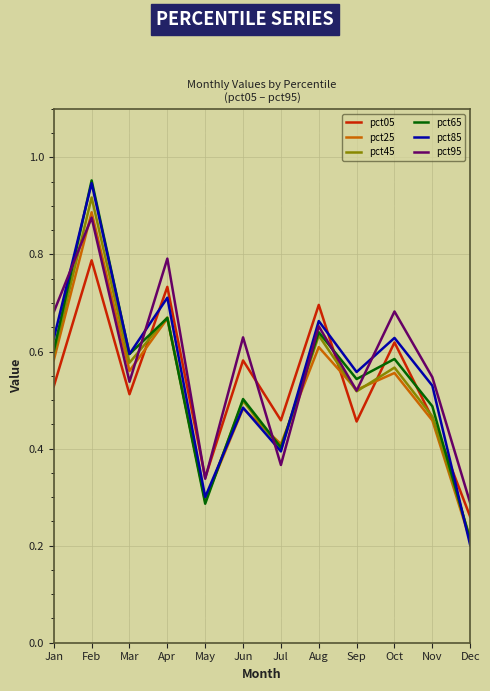

The pct85 series shows 0.7 at Apr. True or false?

True